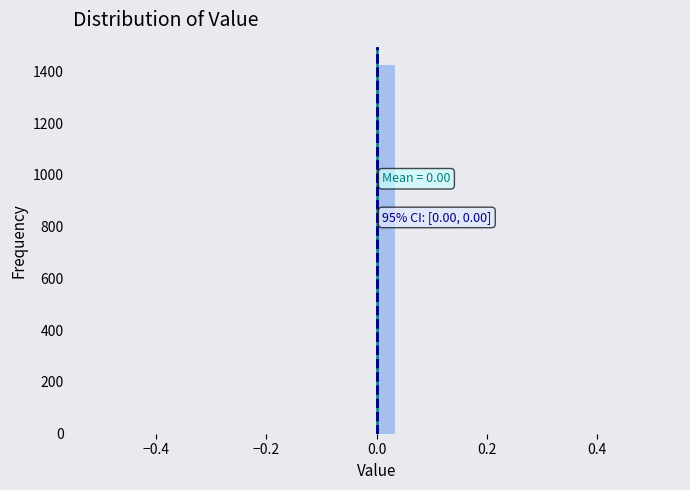

Around what value on the x-axis is the tallest bar? Give the approximate position of its centre, as read against the axis.

0.02